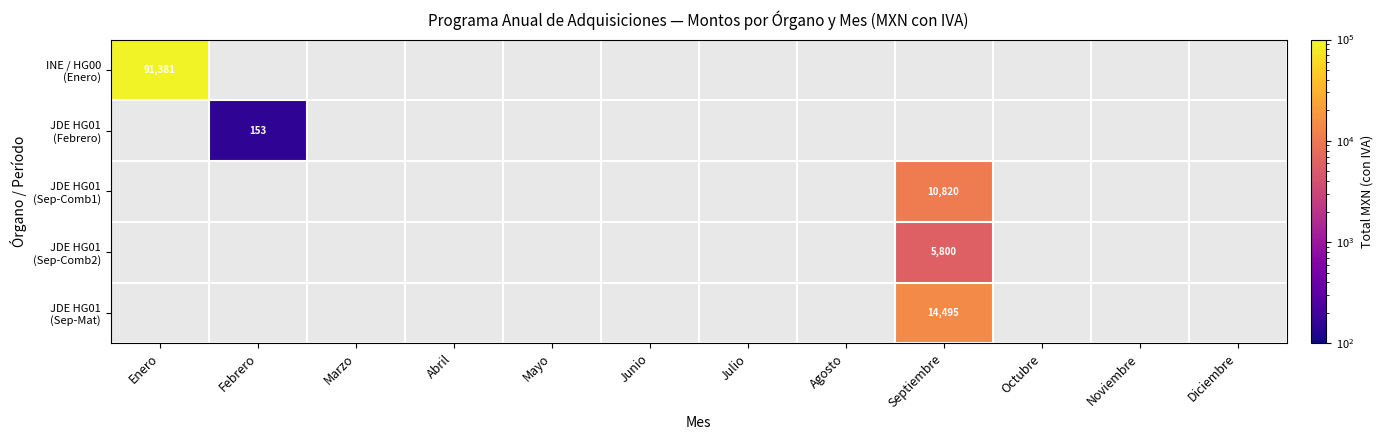

Which series has the largest range (max minus min)?

INE / HG00 (Enero)